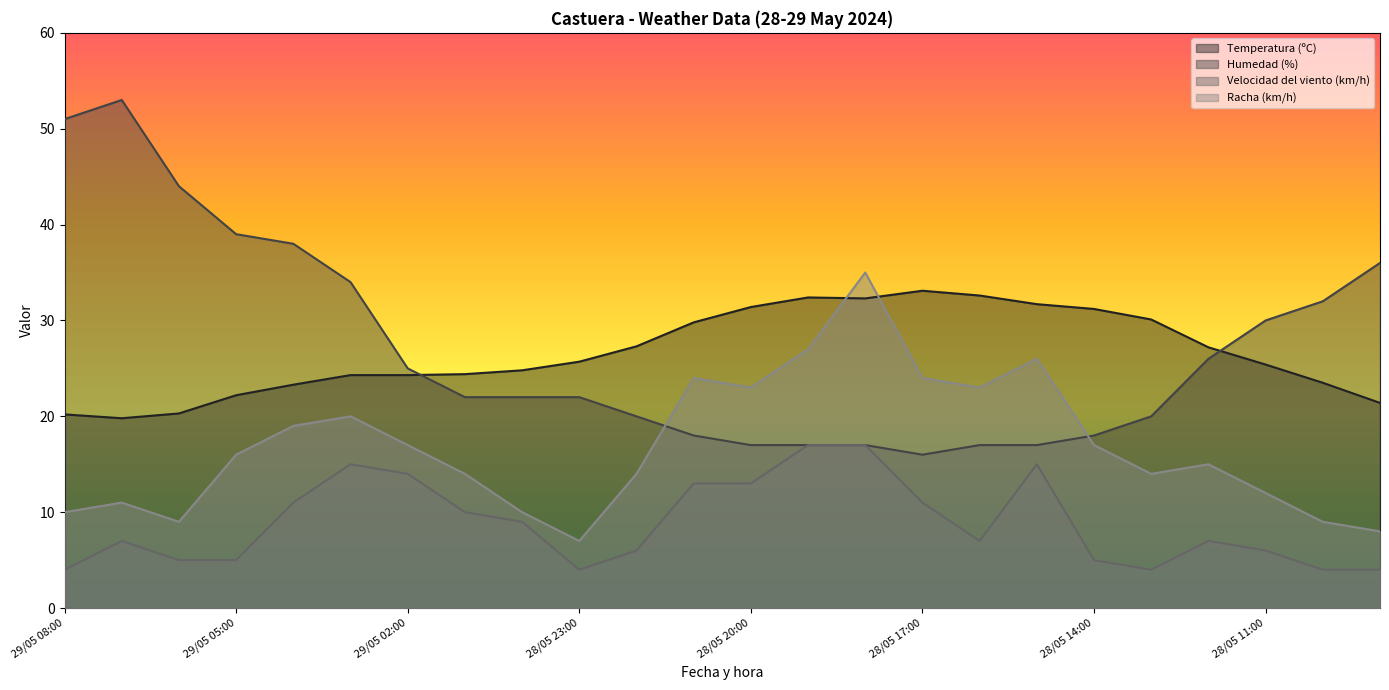

Is the value of Temperatura (ºC) at 28/05 09:00 greater than the value of Racha (km/h) at 29/05 06:00?

Yes